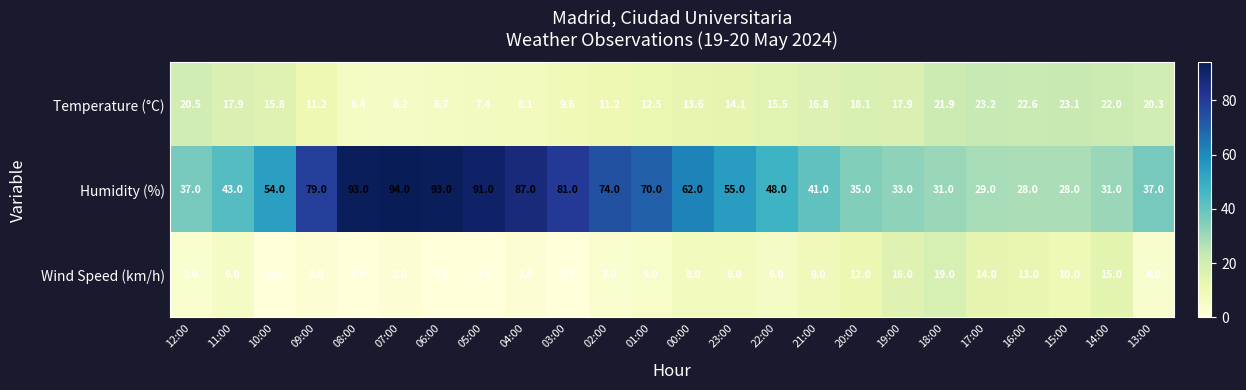

At how many categories does at least one series exceed 53?

12